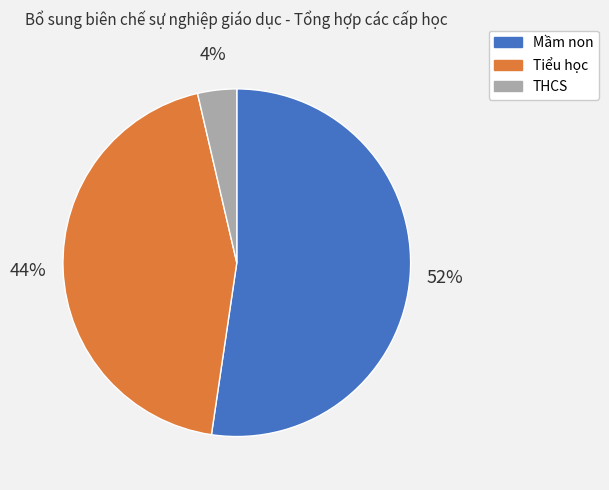

Which slice is the largest?

Mầm non